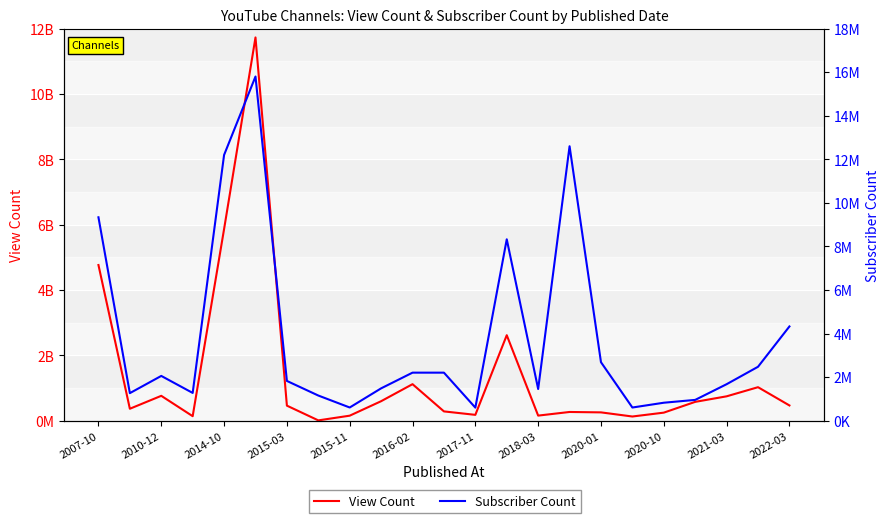

Reading left to right, transcribe all the data shown in this chart.

View Count: 4766440238	369067075	764469168	141634714	5866216473	11728868256	464134436	13208434	157139267	599932215	1121097092	288028048	182373560	2618760766	159230165	270410759	258102452	131690950	249929390	579704798	749152906	1028569296	470337165
Subscriber Count: 9340000	1270000	2060000	1280000	12200000	15800000	1830000	1160000	611000	1490000	2210000	2210000	605000	8330000	1460000	12600000	2690000	610000	830000	960000	1680000	2480000	4330000